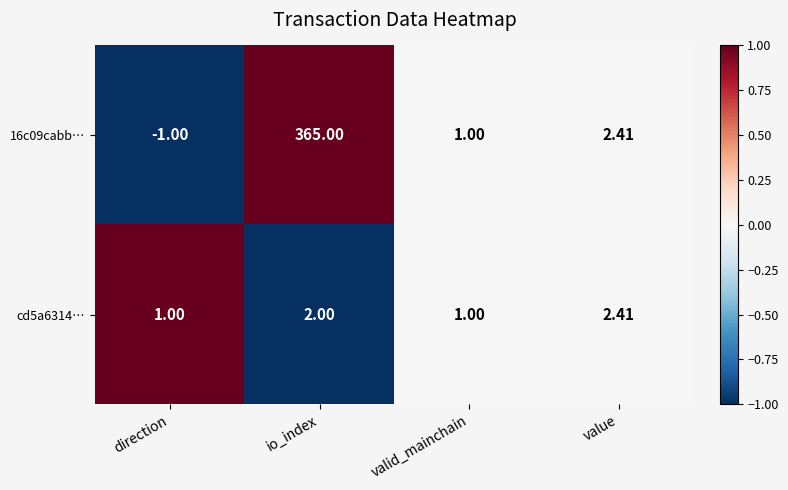

At which category is the sum across all series the highest?

io_index